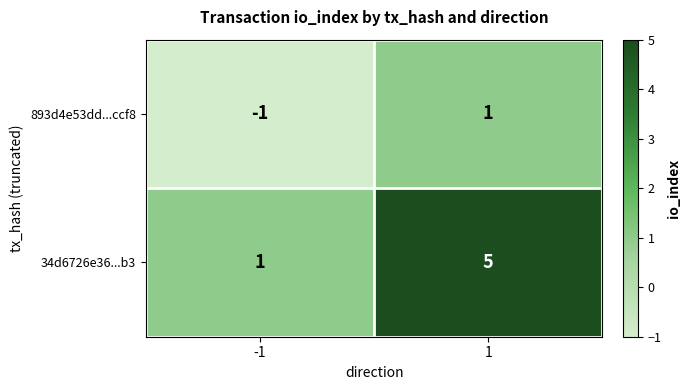

The 34d6726e36...b3 series shows 5 at 1. True or false?

True